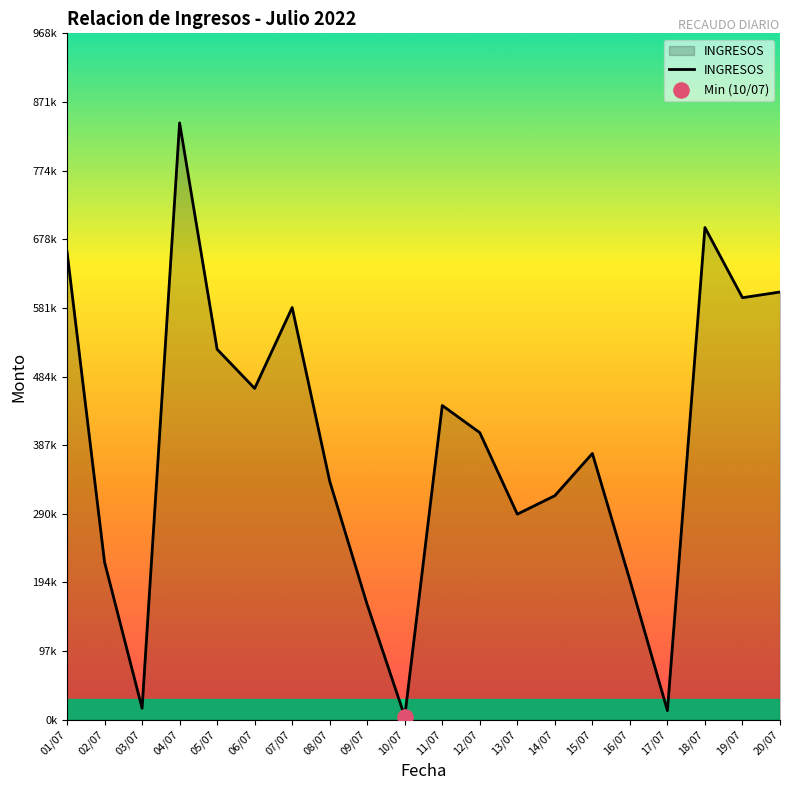

Which has a higher value, 07/07 or 12/07?

07/07